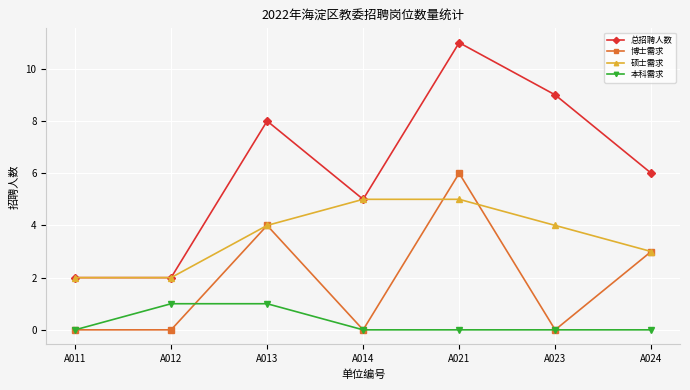

In 博士需求, how many points are higher than both neighbors (excluding endpoints)?

2